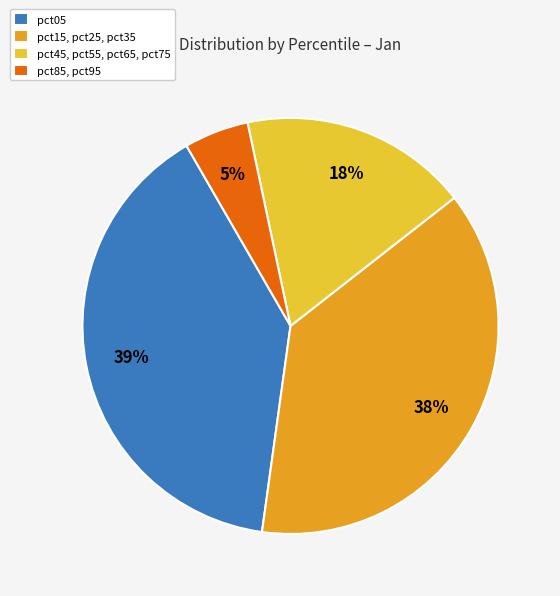

To the nearest percent, what is the difference between the largest and smallest slice percentages?

34%